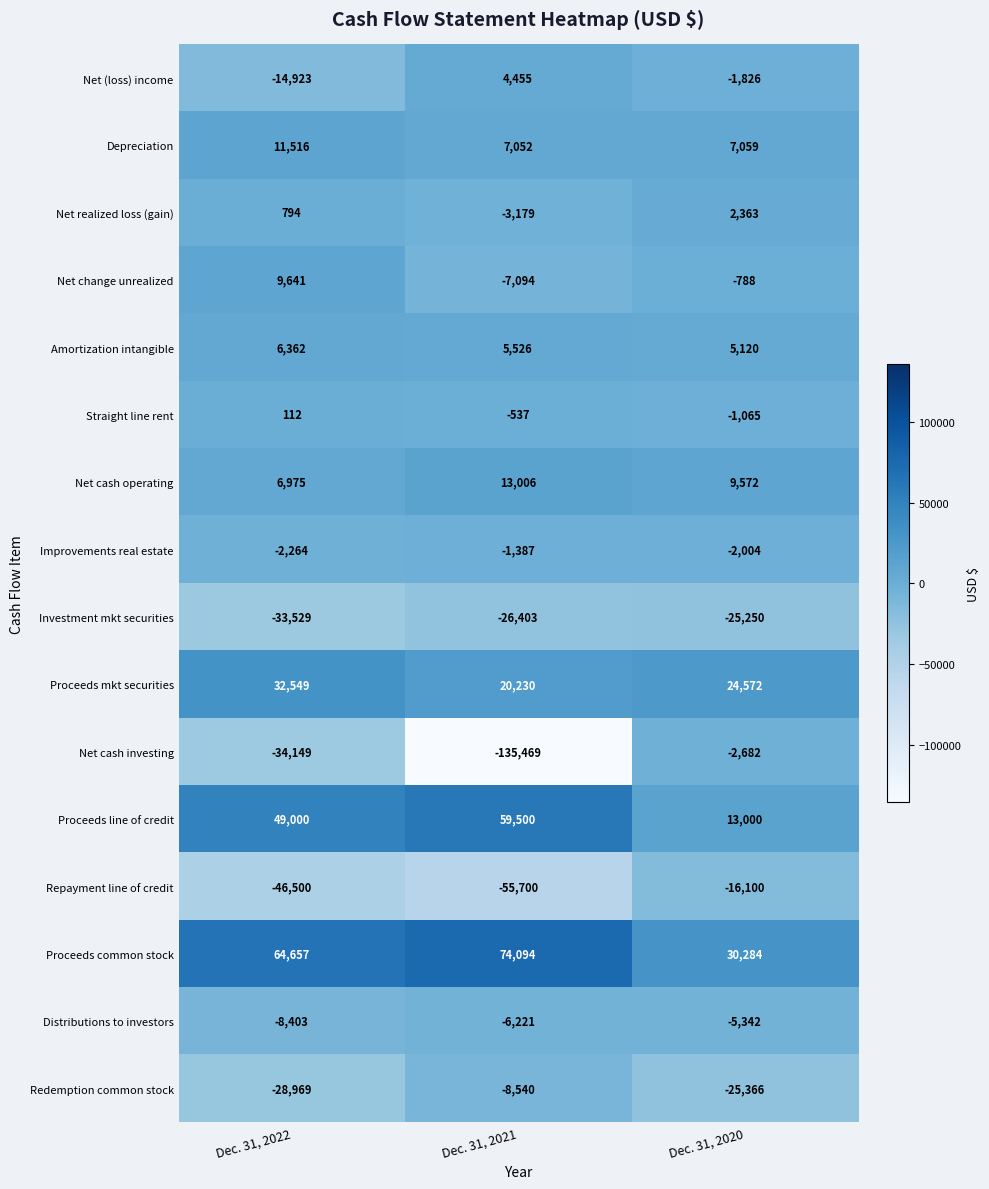

At Dec. 31, 2021, list the series in order from largest to smallest.

Proceeds common stock, Proceeds line of credit, Proceeds mkt securities, Net cash operating, Depreciation, Amortization intangible, Net (loss) income, Straight line rent, Improvements real estate, Net realized loss (gain), Distributions to investors, Net change unrealized, Redemption common stock, Investment mkt securities, Repayment line of credit, Net cash investing